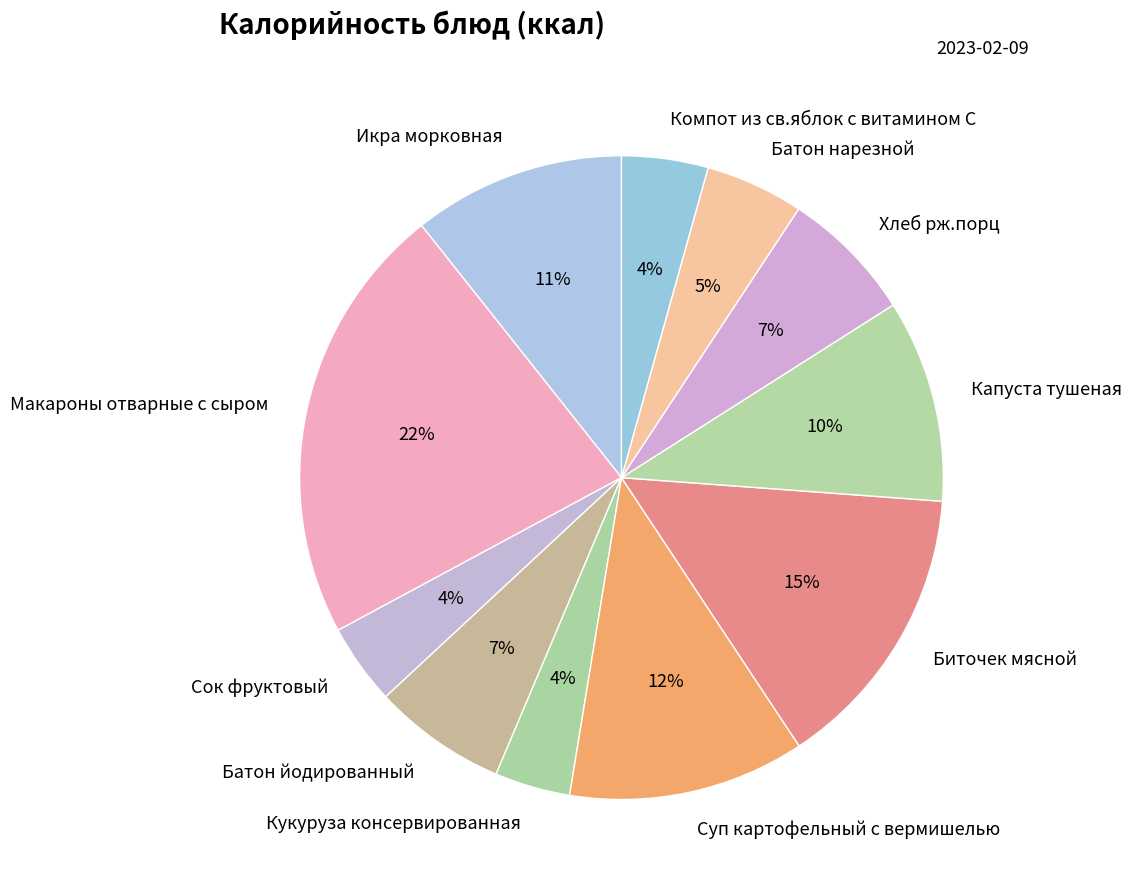

What is the ratio of the value at Сок фруктовый to the value at Биточек мясной?

0.3